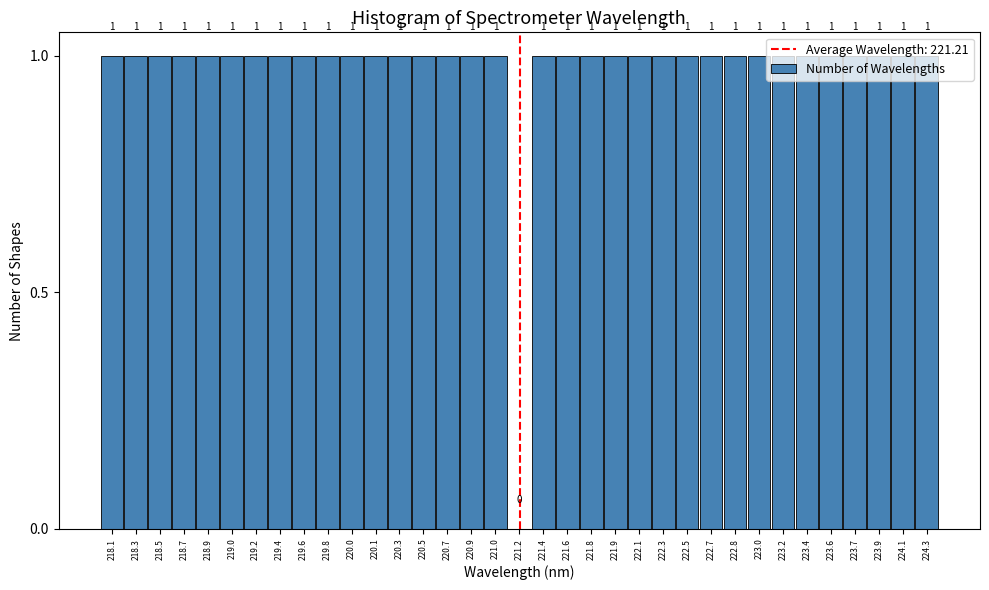

What is the height of the bar covering 222.20 to 222.38 on the x-axis? The bar edges are not printed on the chart, so give them approximately, as read against the axis.

1